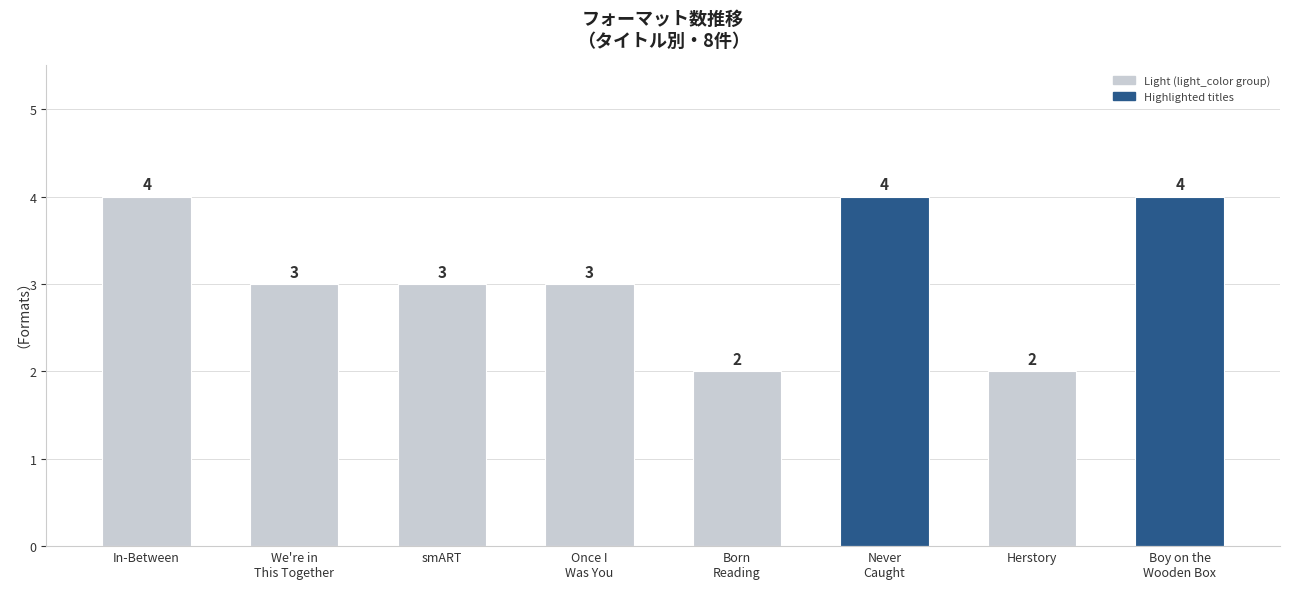

Reading left to right, what are all the values shown in this chart?

In-Between=4	We're in
This Together=3	smART=3	Once I
Was You=3	Born
Reading=2	Never
Caught=4	Herstory=2	Boy on the
Wooden Box=4